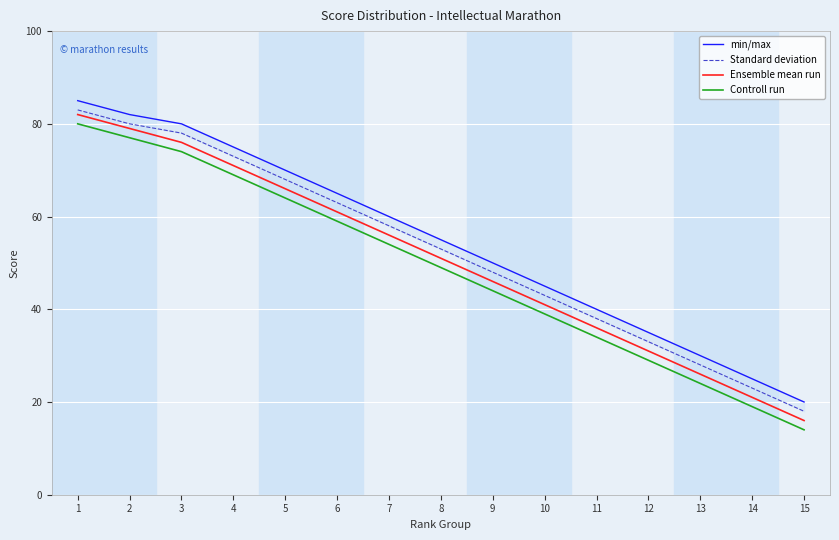

What are all the series names shown in the legend?

min/max, Standard deviation, Ensemble mean run, Controll run